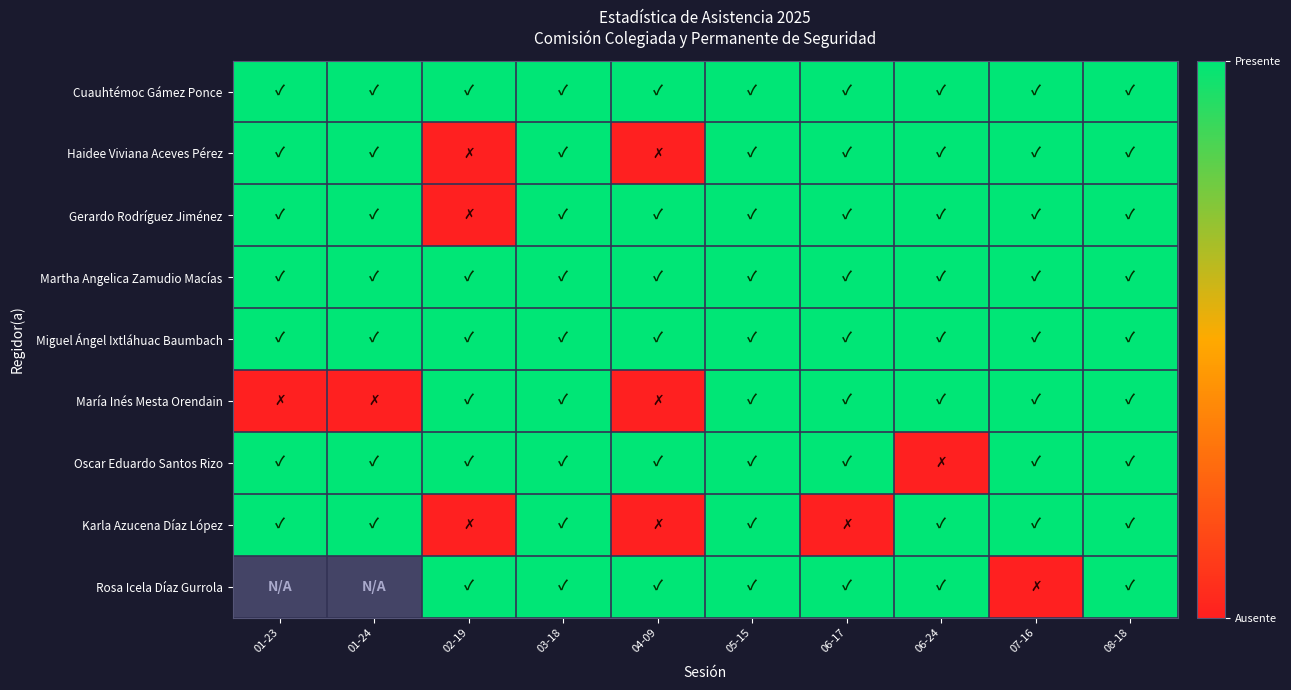

Rank the categories by Martha Angelica Zamudio Macías value from highest to lowest.

01-23, 01-24, 02-19, 03-18, 04-09, 05-15, 06-17, 06-24, 07-16, 08-18